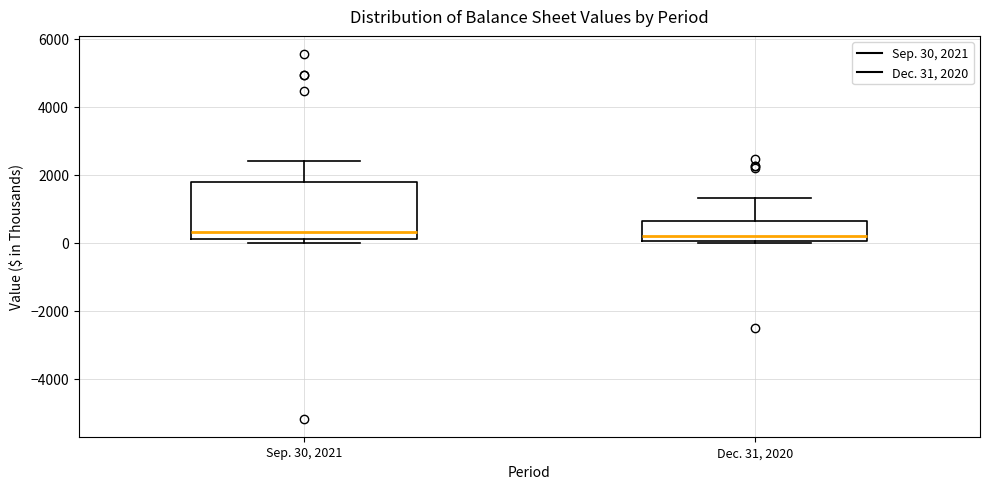

Comparing the boxes themselves (not the whiskers), which one is the tallest?

Sep. 30, 2021